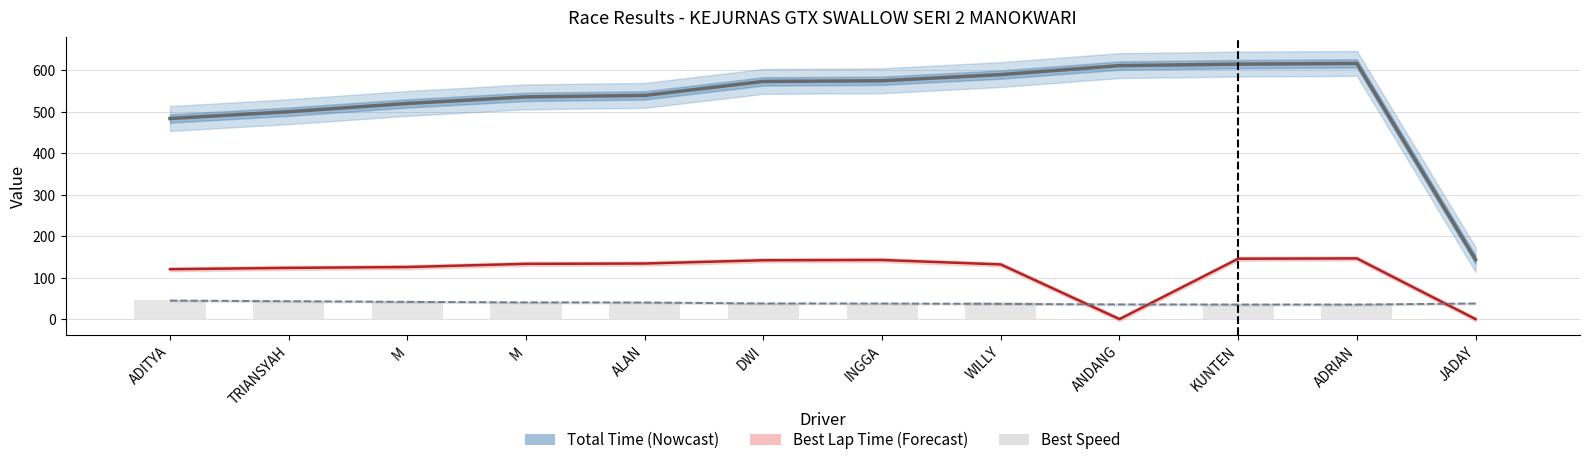

Is the value of Average Speed at KUNTEN greater than the value of Total Time at JADAY?

No